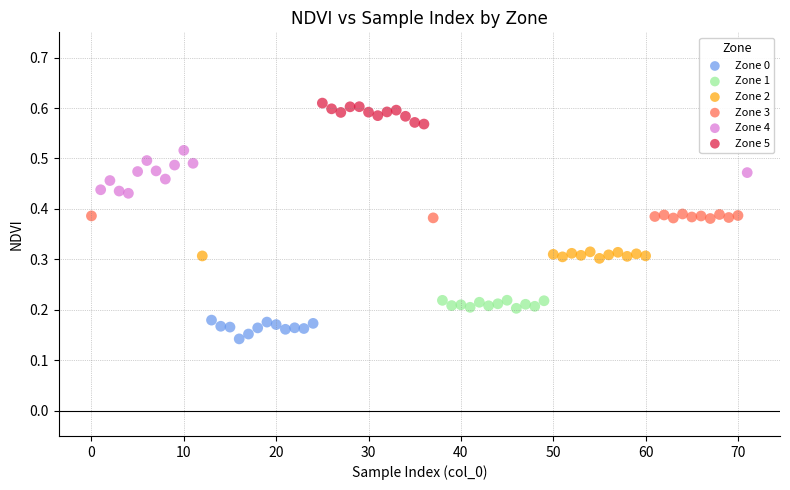

Which series has the largest Y range (max minus min)?

Zone 4